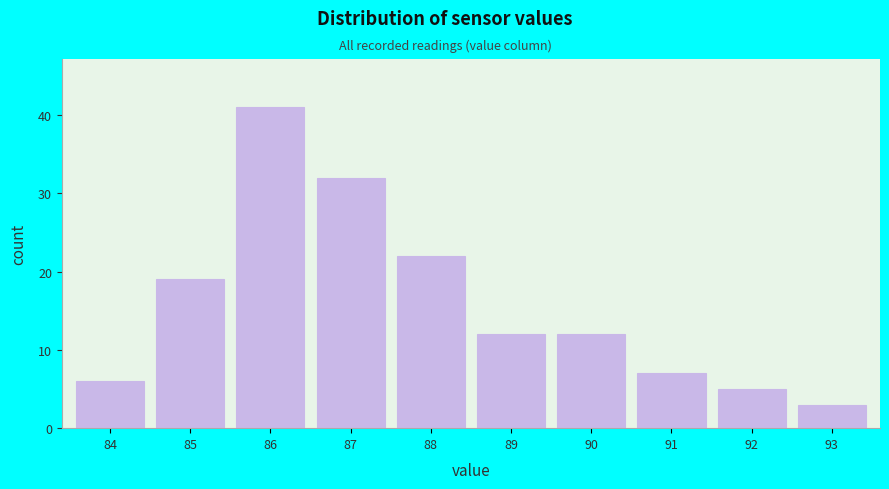

Reading left to right, list every bar in this chart as the range it spans on the x-axis followed by its height. The values are not printed on the chart, so give them approximately, as read against the axis.

83.5 to 84.5: 6
84.5 to 85.5: 19
85.5 to 86.5: 41
86.5 to 87.5: 32
87.5 to 88.5: 22
88.5 to 89.5: 12
89.5 to 90.5: 12
90.5 to 91.5: 7
91.5 to 92.5: 5
92.5 to 93.5: 3